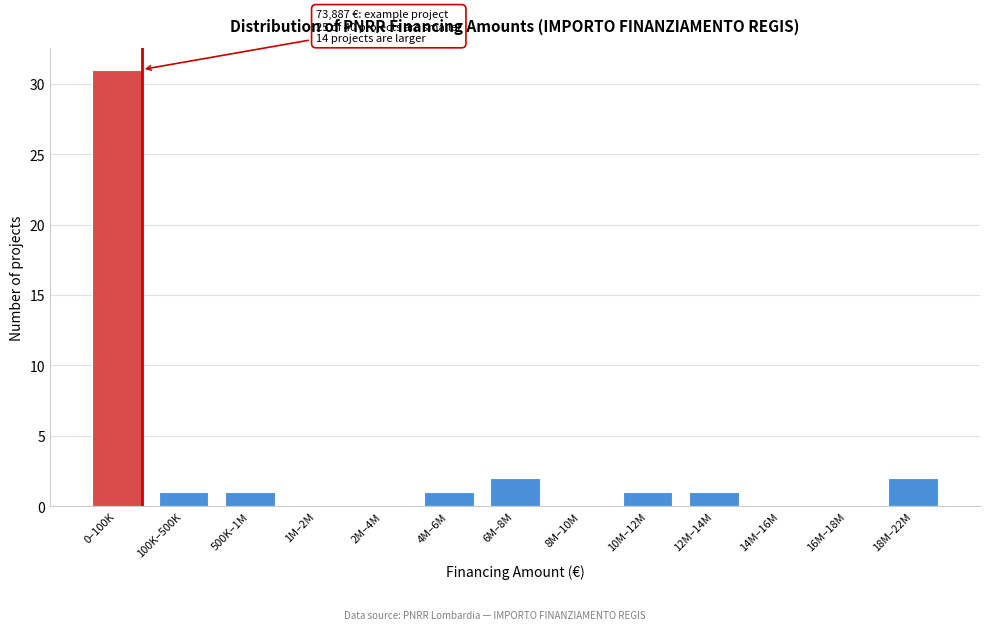

Reading right to left, list all the values displayed in this chart.

18M–22M=2	16M–18M=0	14M–16M=0	12M–14M=1	10M–12M=1	8M–10M=0	6M–8M=2	4M–6M=1	2M–4M=0	1M–2M=0	500K–1M=1	100K–500K=1	0–100K=31